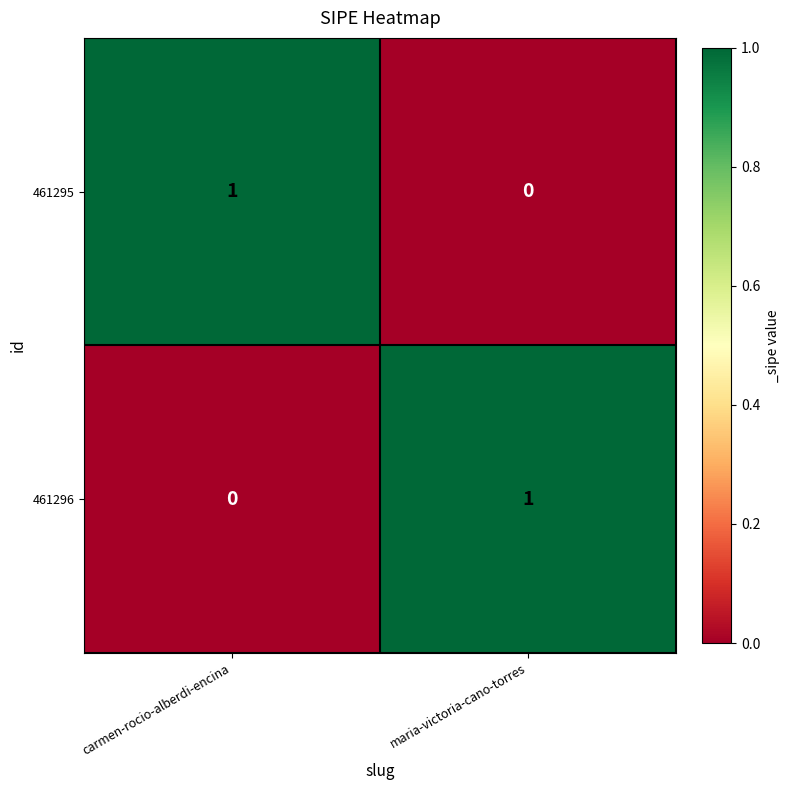

Is it true that 461296 equals 1 at maria-victoria-cano-torres?

True